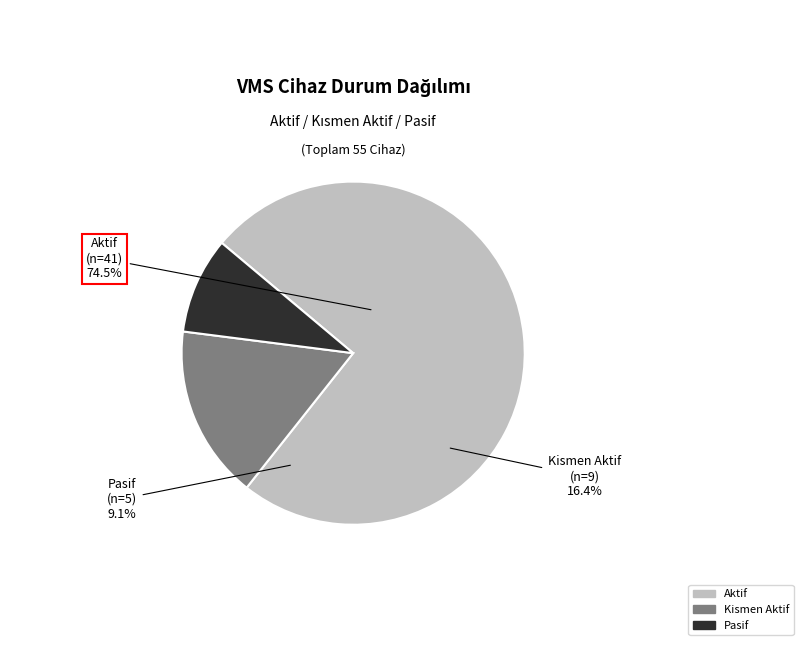

How many slices are in this pie chart?

3